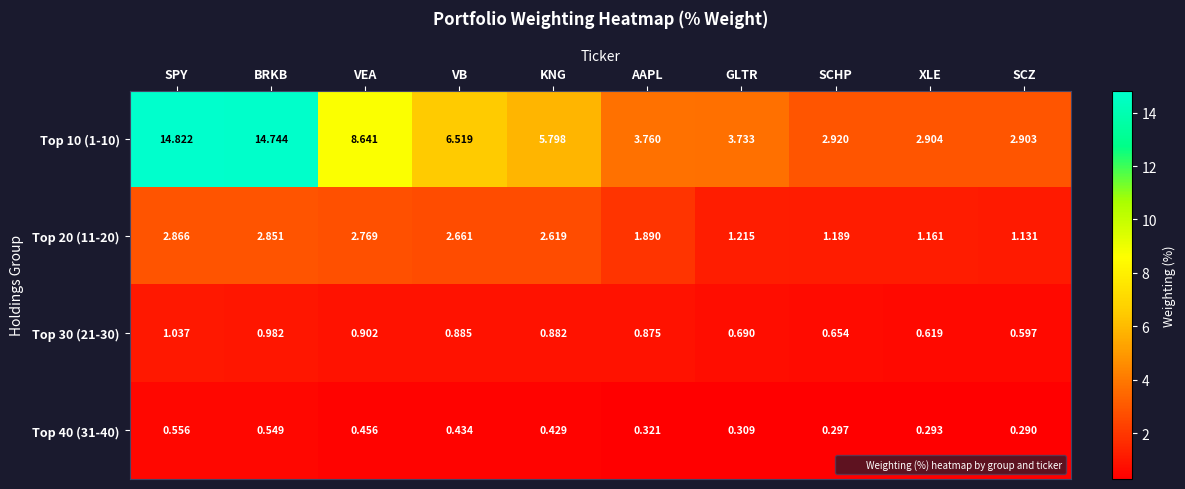

Where is Top 30 (21-30) nearest to the value 0?

SCZ